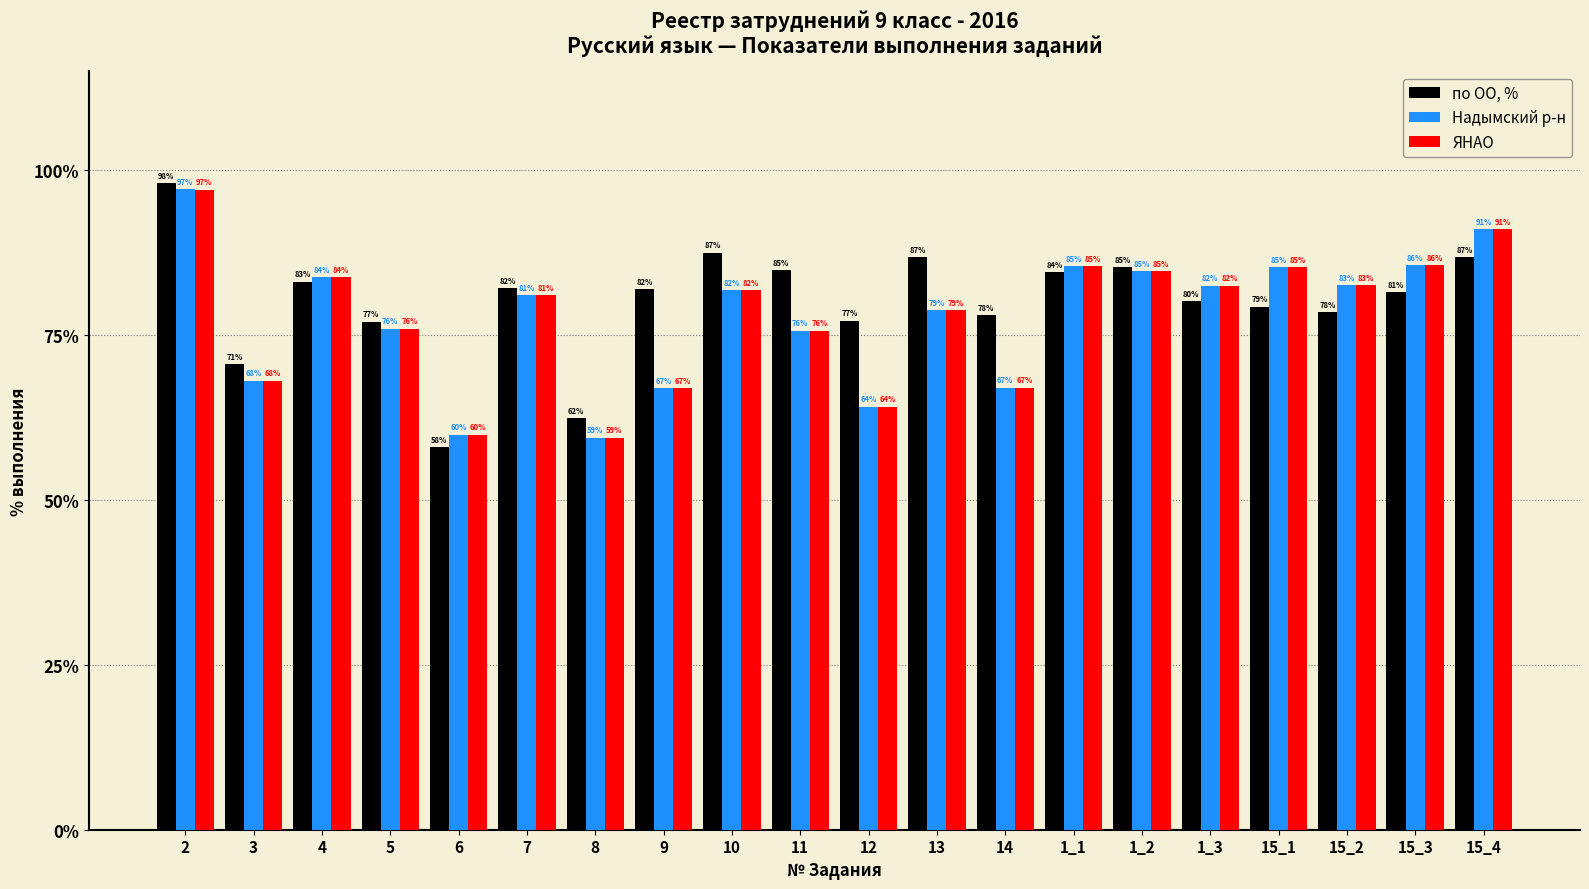

What is the average value of the ЯНАО series?

77.8